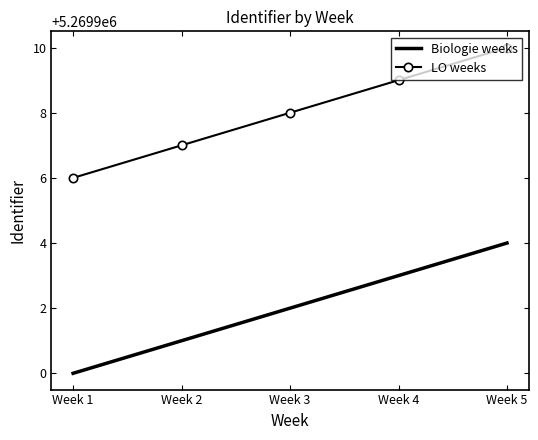

Which series has the largest total across all categories?

LO weeks